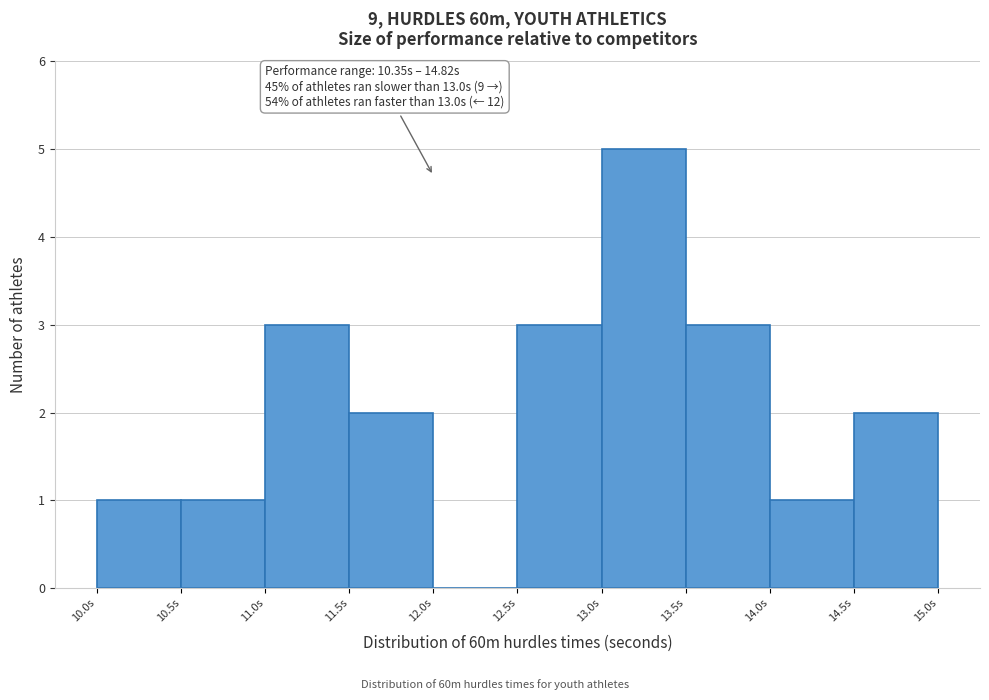

Which range on the x-axis has the tallest bar?

13.0 to 13.5